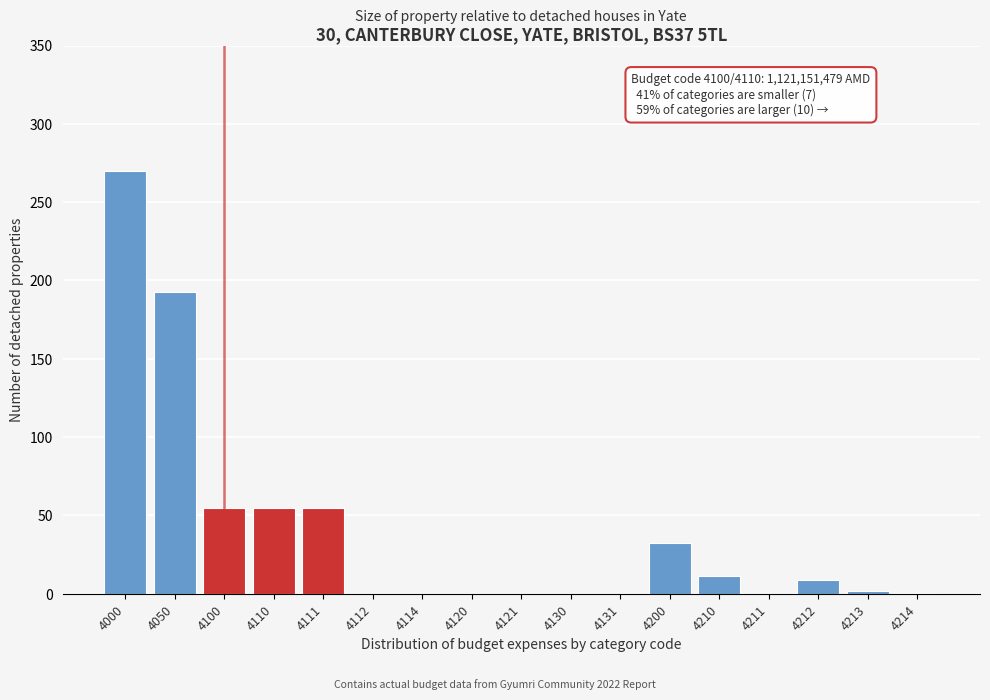

What is the change in value from 4111 to 4130?

-54.6